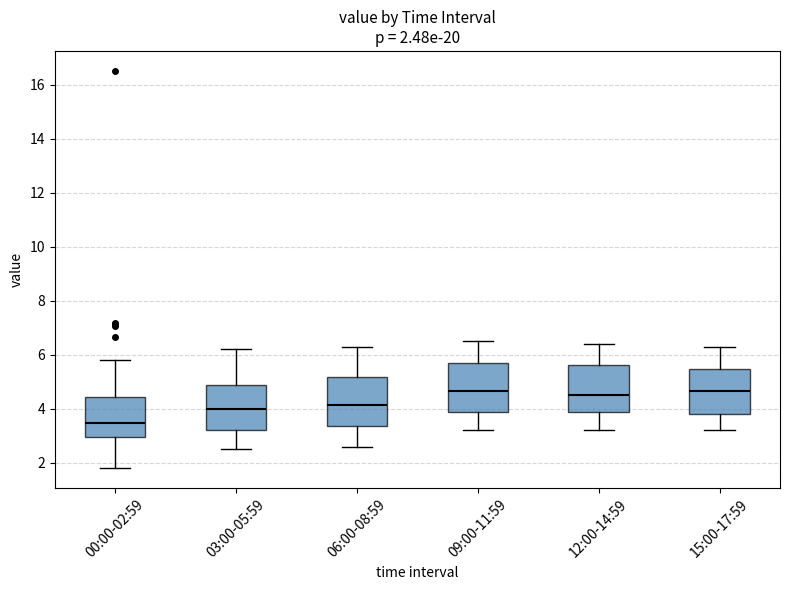

Which box has the lowest median line?

00:00-02:59